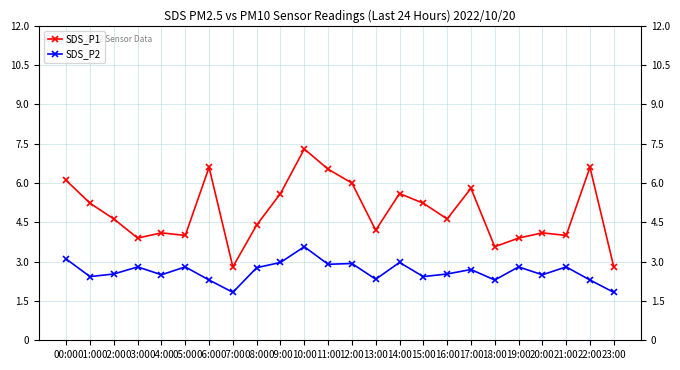

Is the value of SDS_P2 at 13:00 greater than the value of SDS_P1 at 19:00?

No